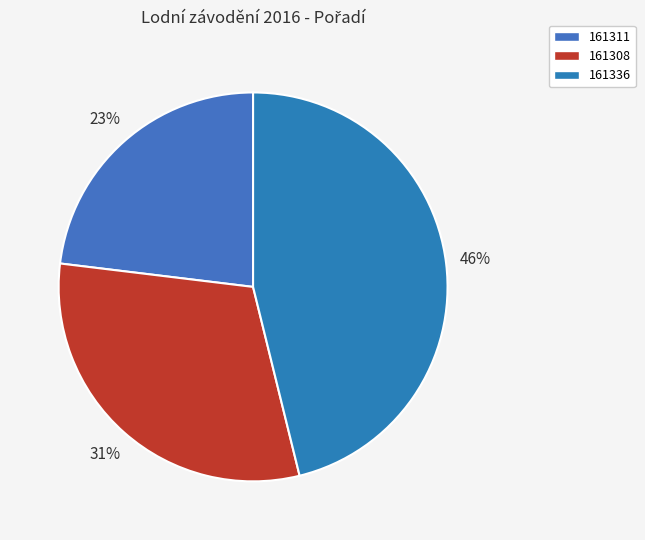

True or false: 161308 accounts for 25% of the total.

False